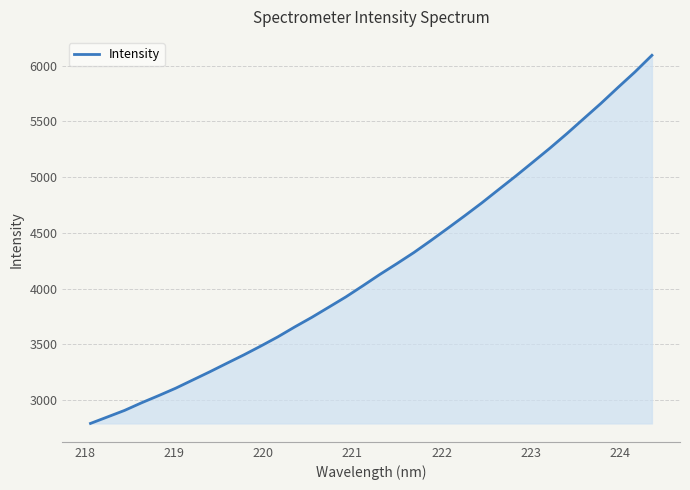

What is the difference between the maximum and minimum values?

3301.8